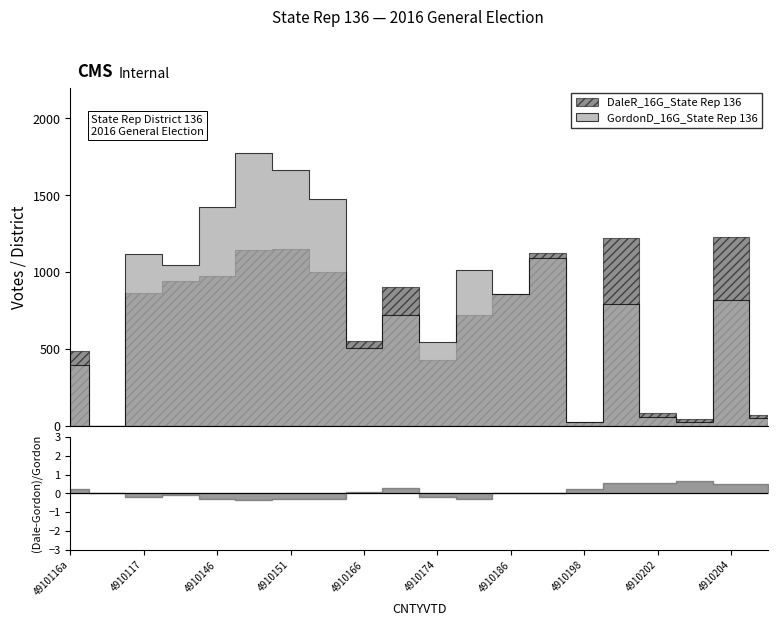

Where is the first local maximum for GordonD_16G_State Rep 136?

4910117